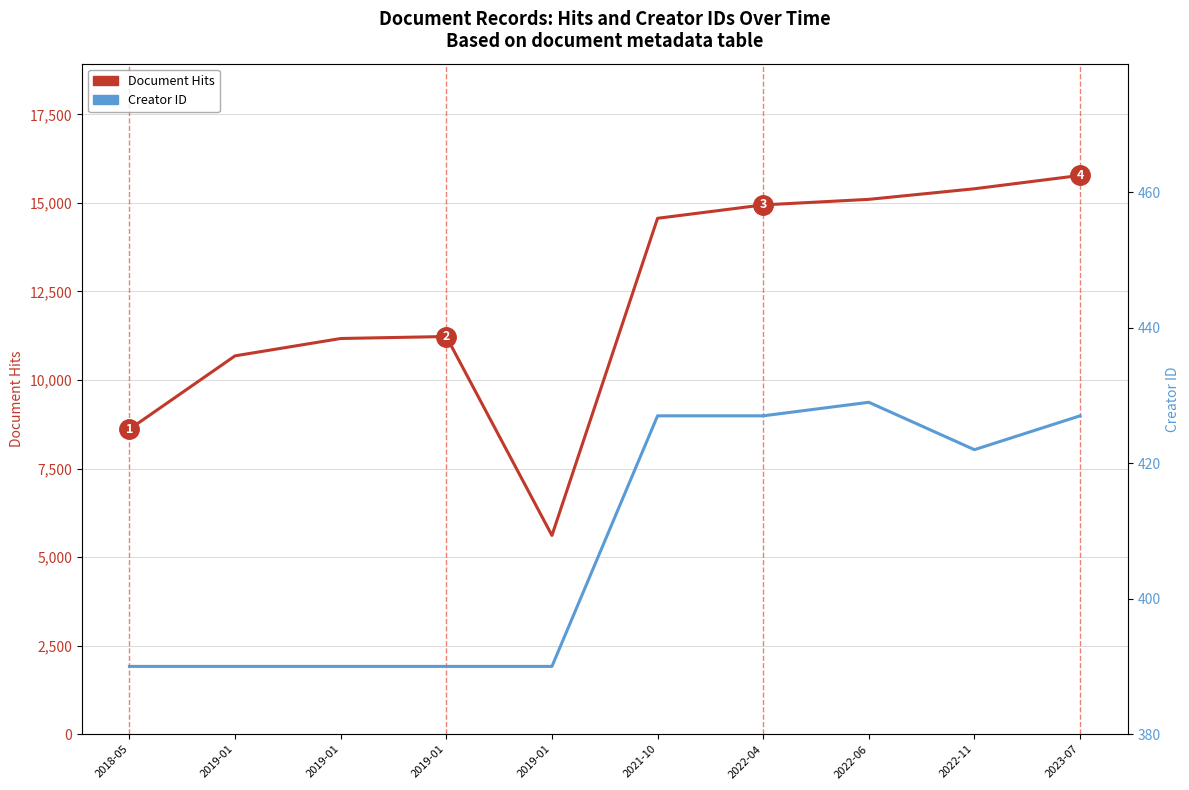

Where does the Document Hits series first go above 14565?

2022-04